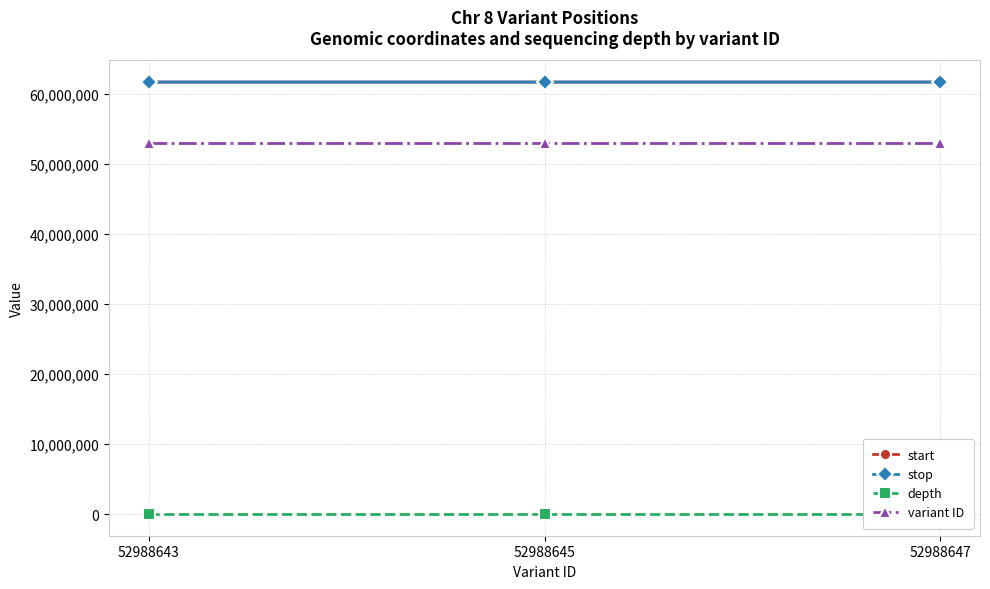

What is the approximate value of depth at 52988645?

16